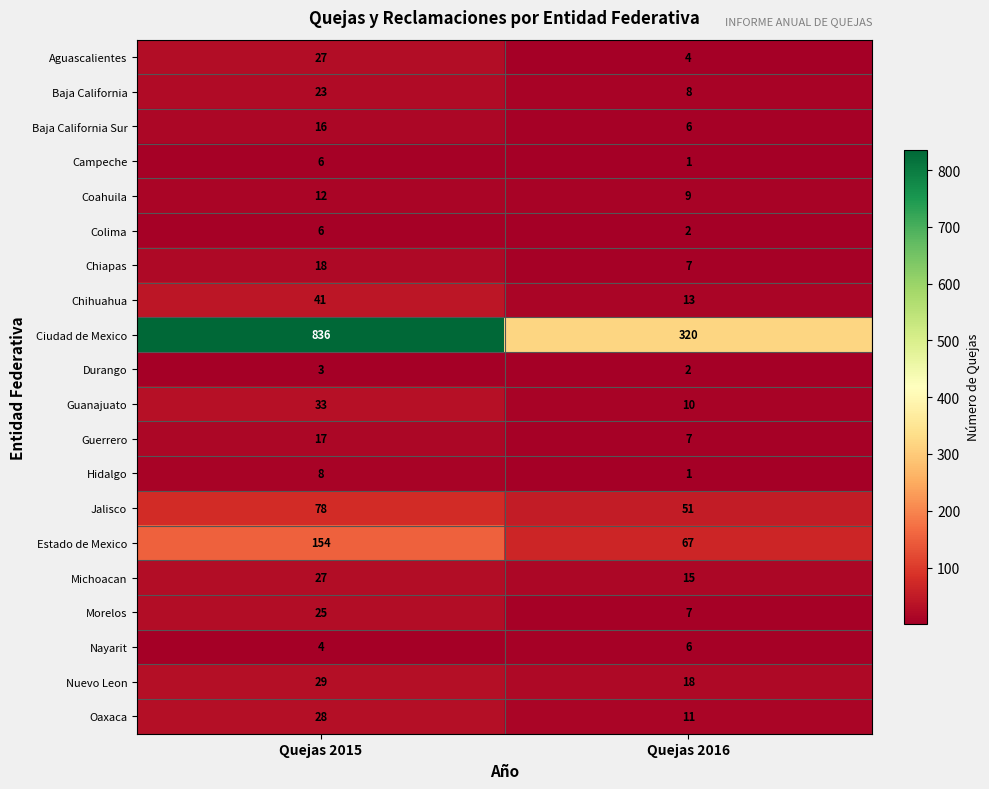

How many data points does each series have?

2